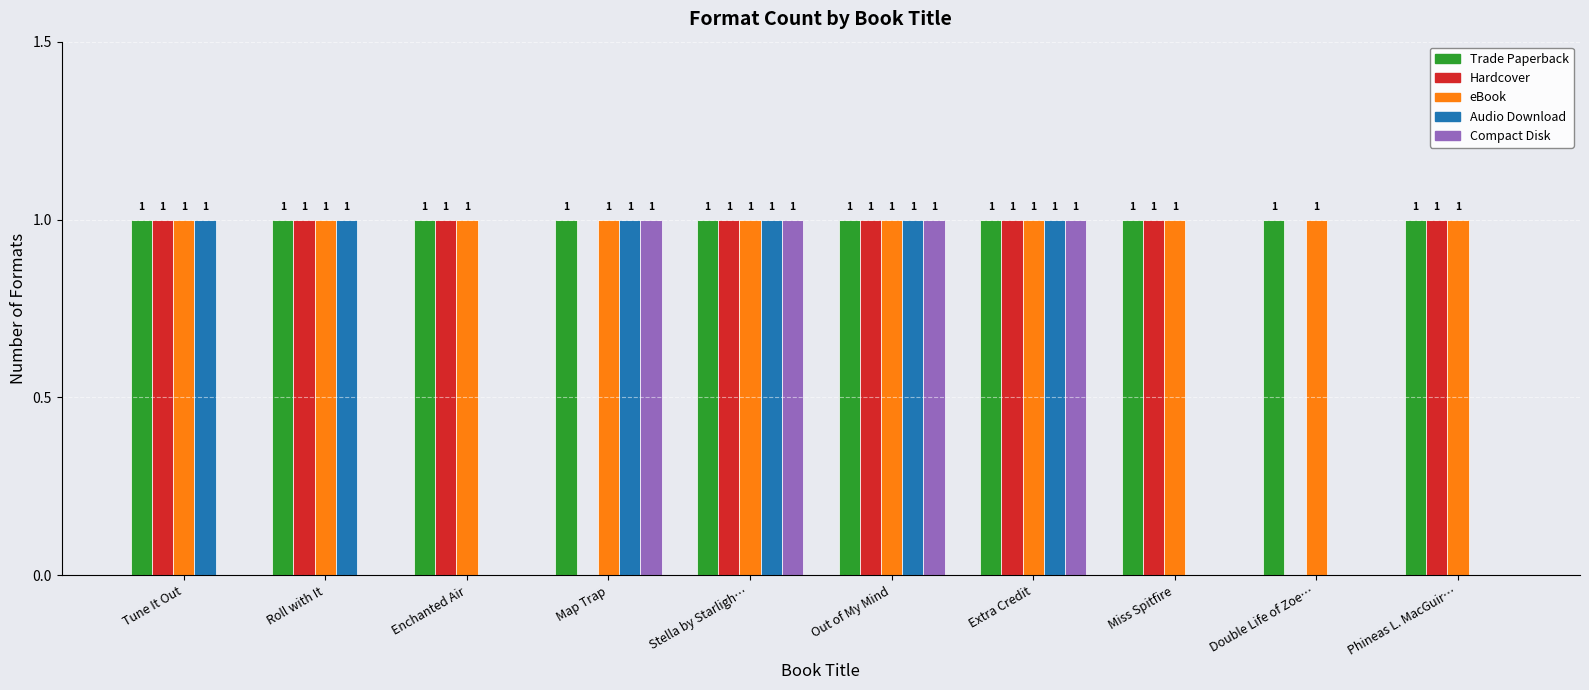

Is it true that Audio Download equals 0 at Miss Spitfire?

True